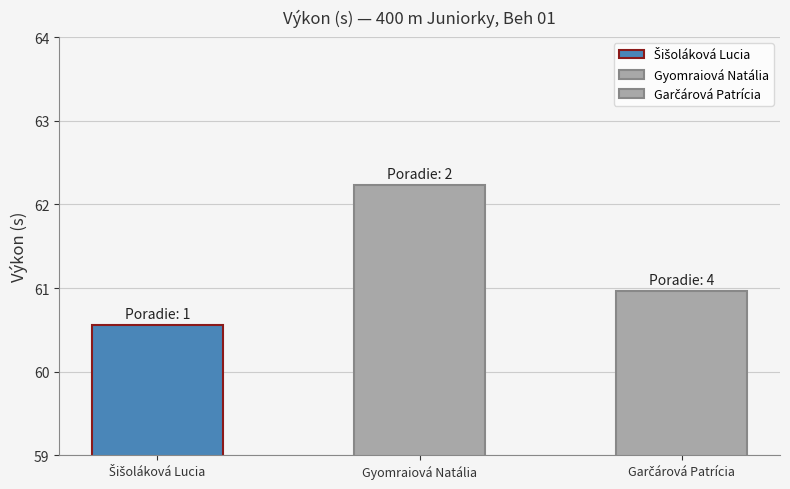

True or false: the data shows 24.0 at Gyomraiová Natália.

False